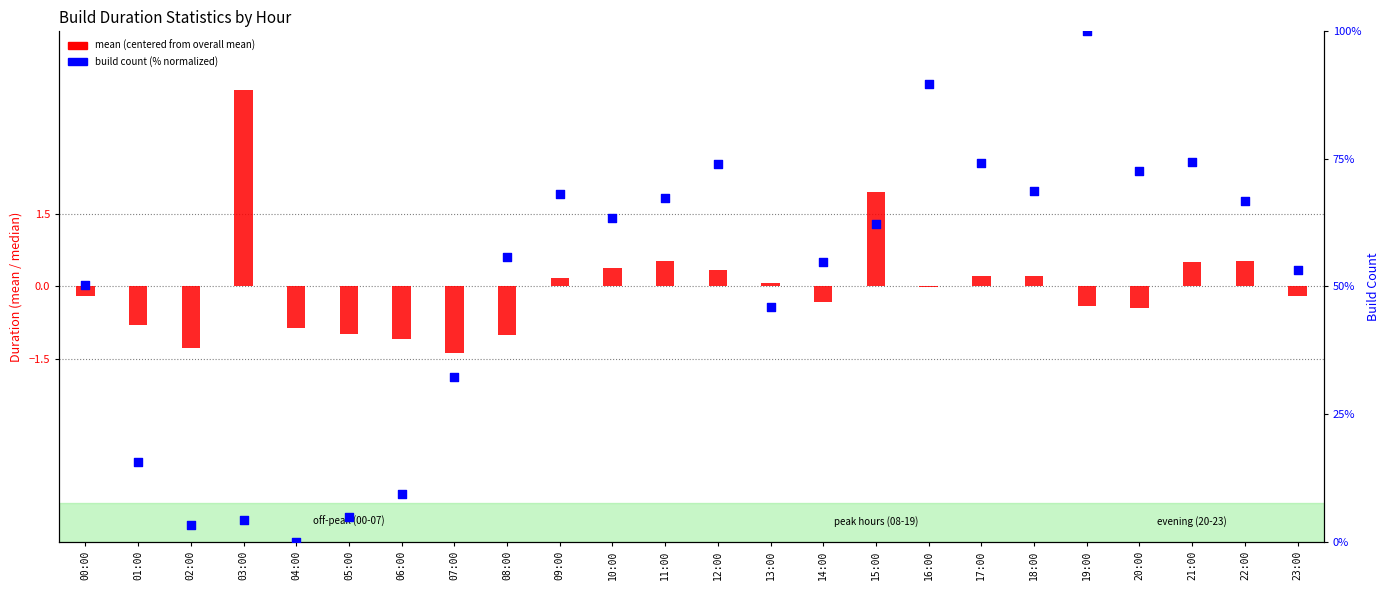

Between 01:00 and 23:00, which is larger?

23:00